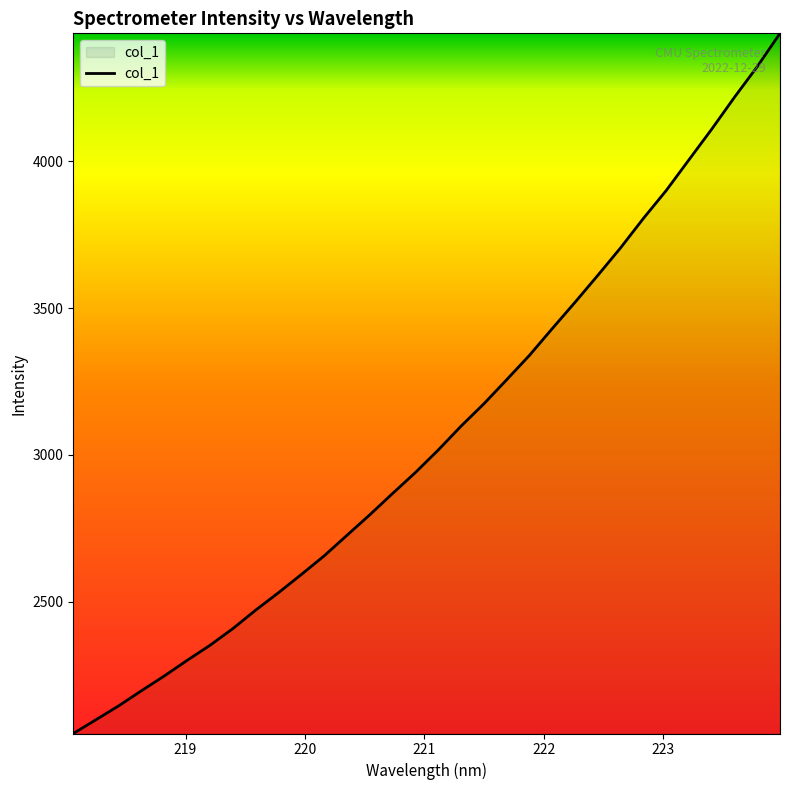

What is the smallest value displayed?

2051.0